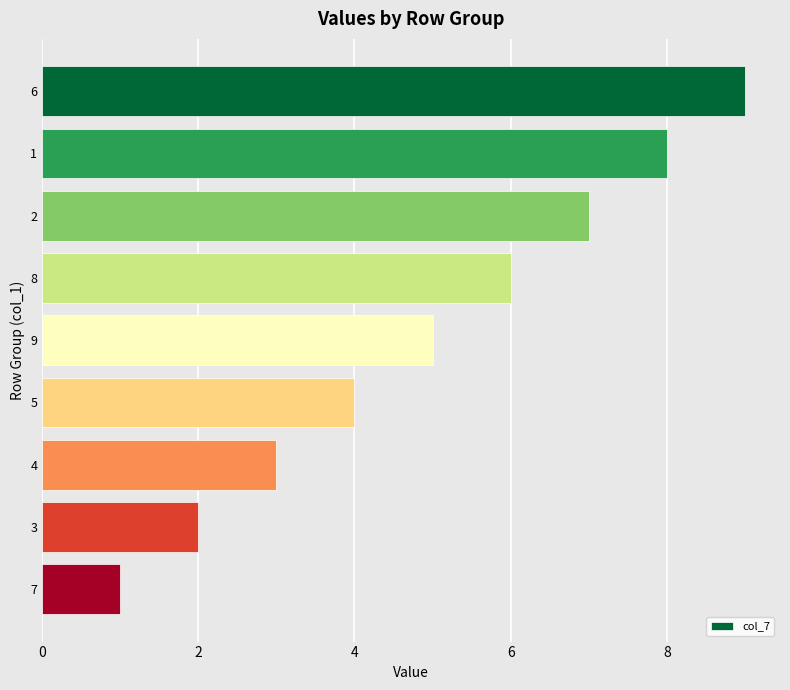

Reading bottom to top, what are all the values shown in this chart?

7=1	3=2	4=3	5=4	9=5	8=6	2=7	1=8	6=9